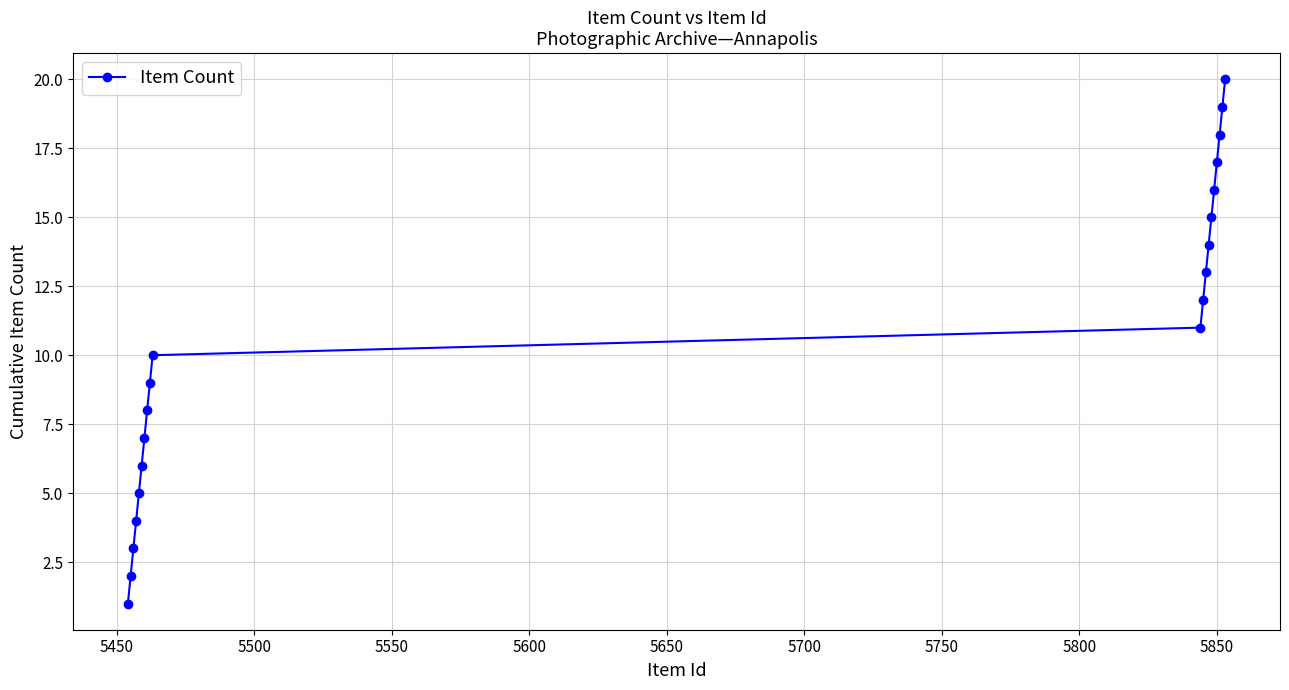

Reading left to right, list all the values displayed in this chart.

1	2	3	4	5	6	7	8	9	10	11	12	13	14	15	16	17	18	19	20